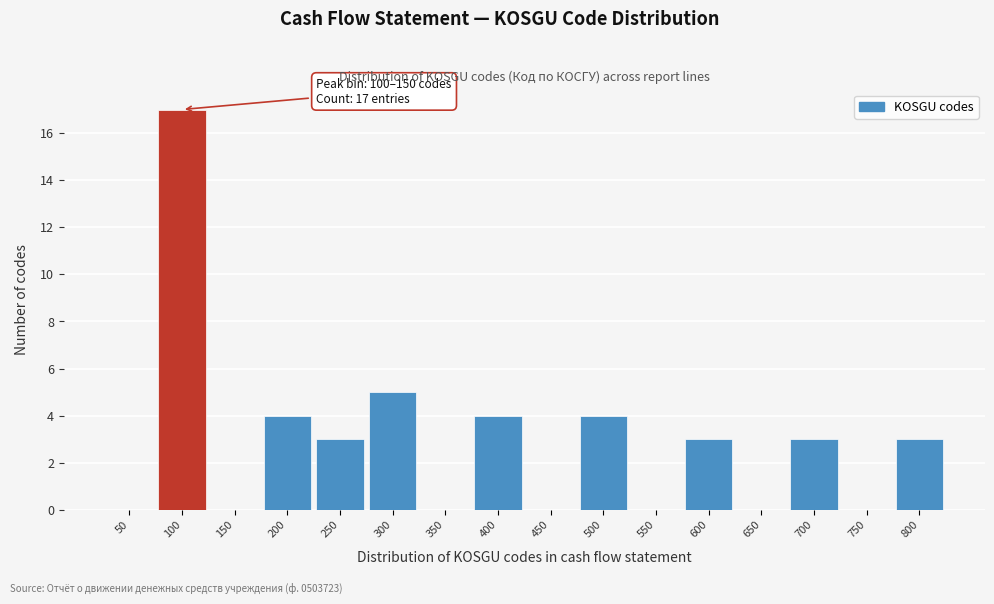

Reading left to right, extract all data points from this chart.

50=0	100=17	150=0	200=4	250=3	300=5	350=0	400=4	450=0	500=4	550=0	600=3	650=0	700=3	750=0	800=3